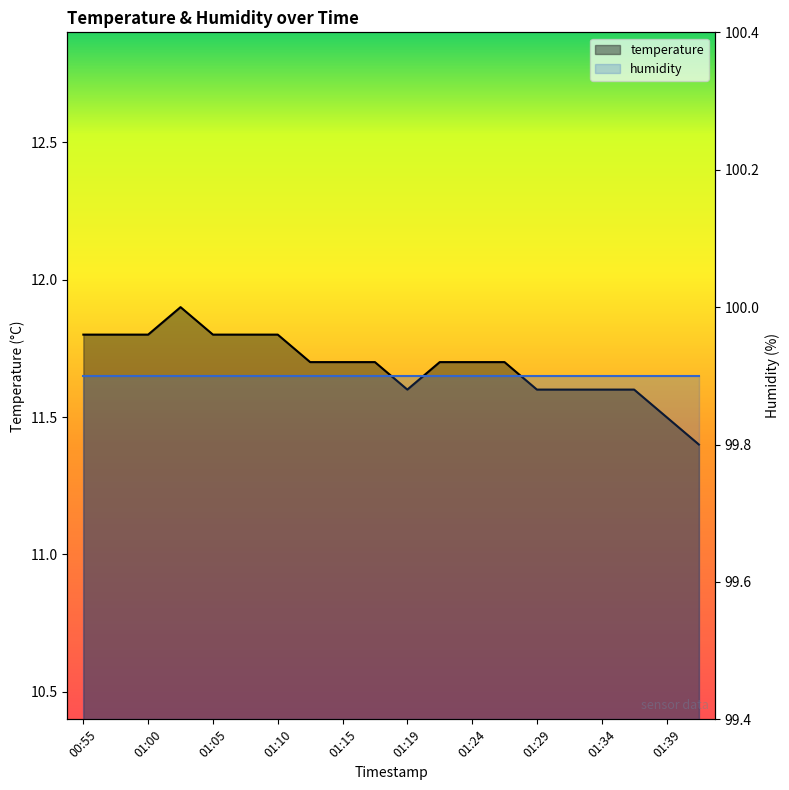

What is the maximum value shown in the chart?

11.9